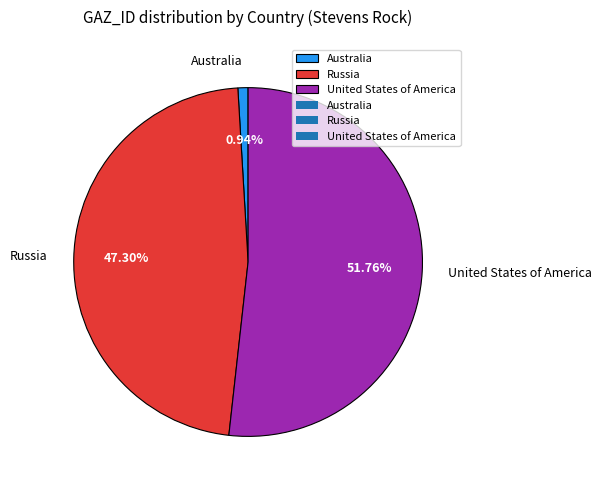

True or false: United States of America accounts for 62% of the total.

False